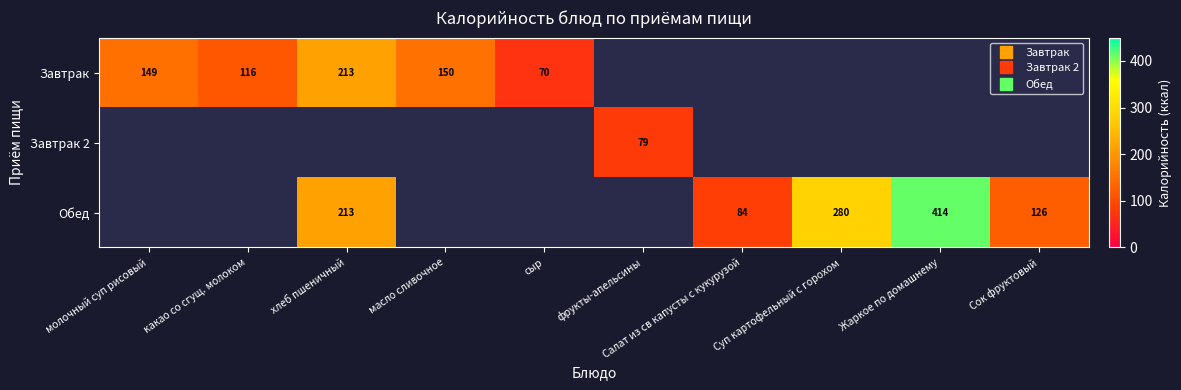

Which series has the widest spread of values?

Завтрак